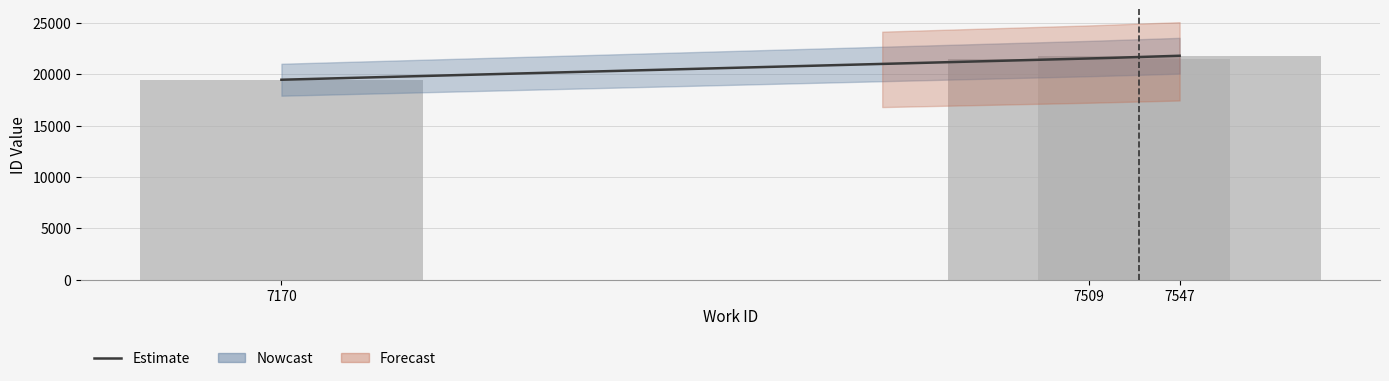

At which category does the chart reach its minimum across all series?

7170